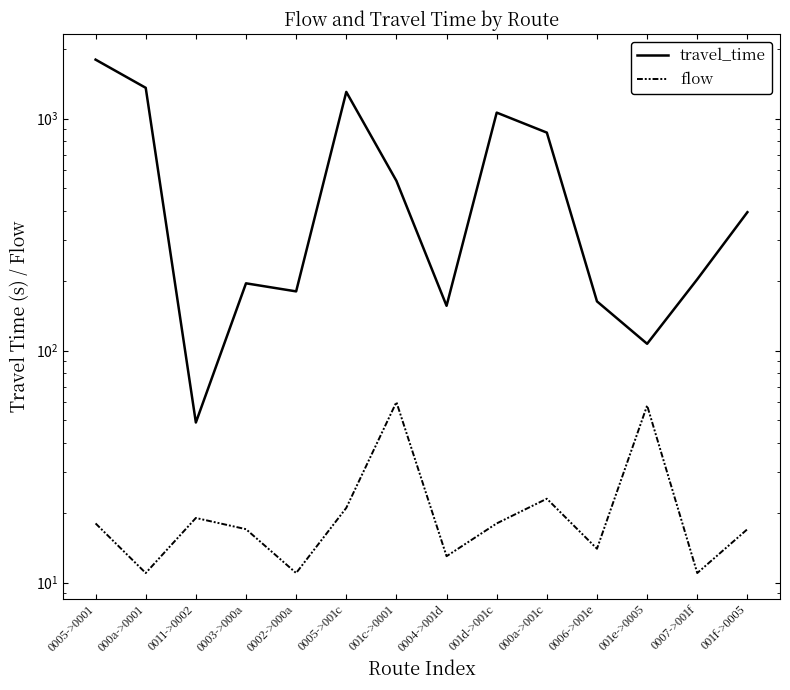

What is the sum of all travel_time values?

8373